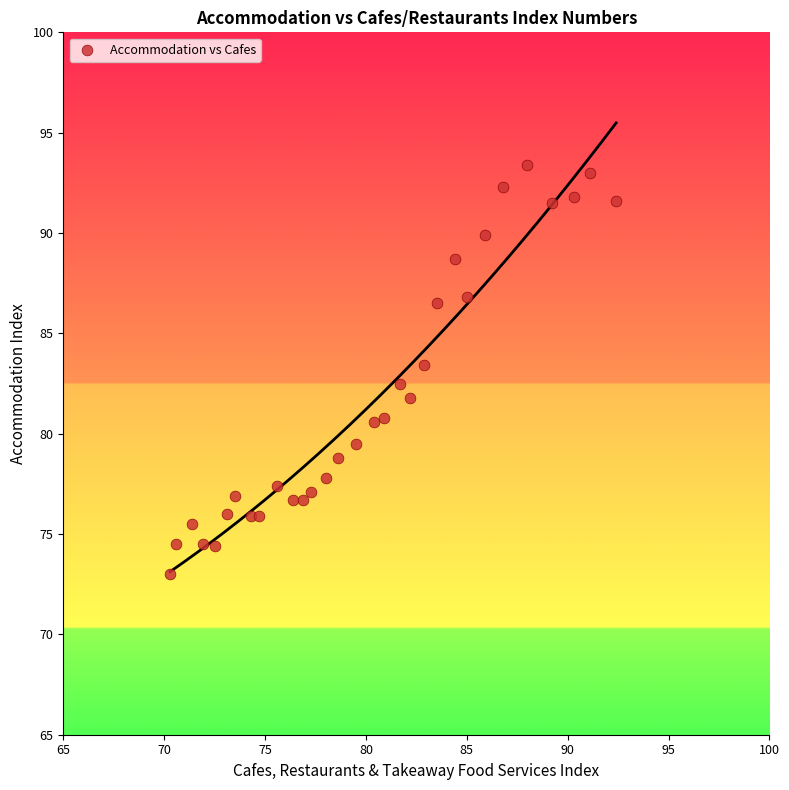

What is the range of Y values (max minus min)?

20.4